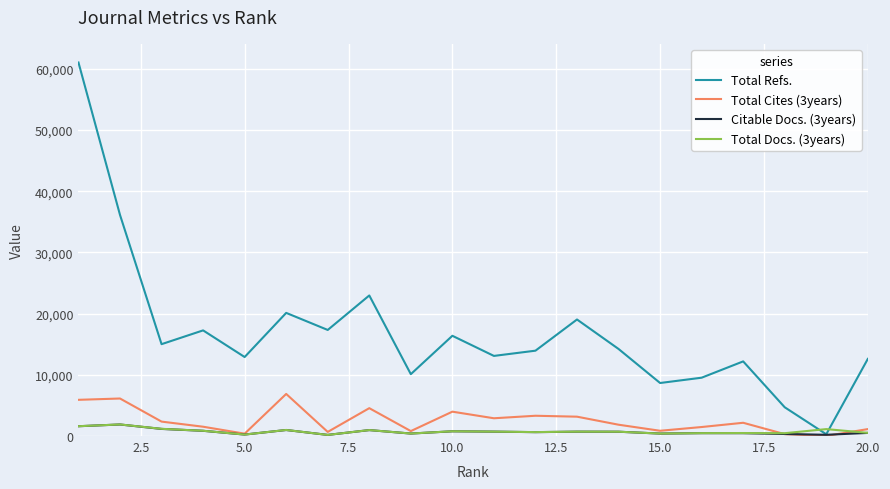

Which series has the widest spread of values?

Total Refs.